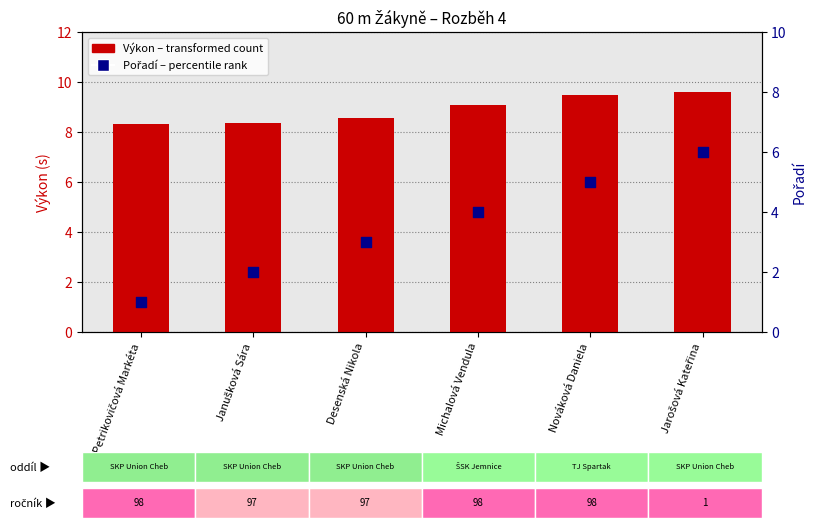

Which series contains the highest Y value?

Výkon (transformed count)